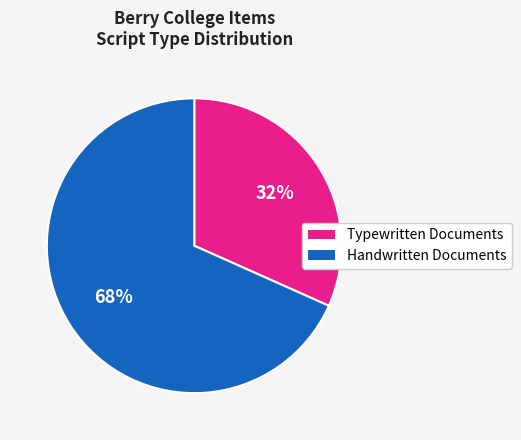

To the nearest percent, what is the average slice percentage?

50%